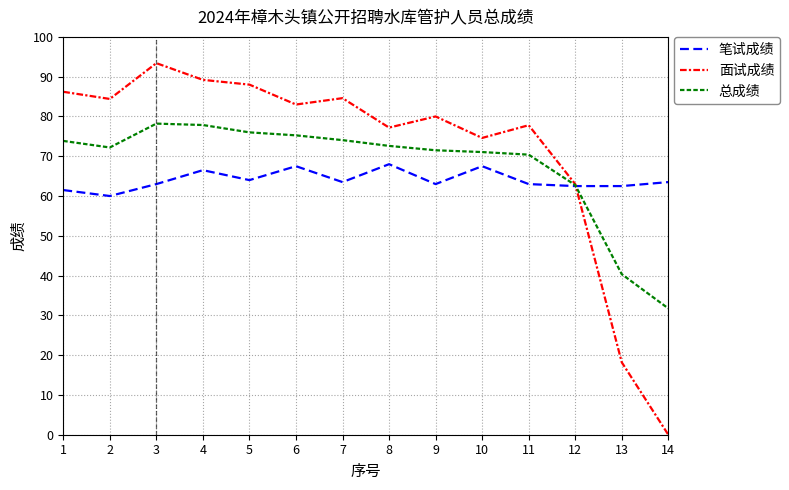

Rank the series by their average value, from lowest to highest.

笔试成绩, 总成绩, 面试成绩